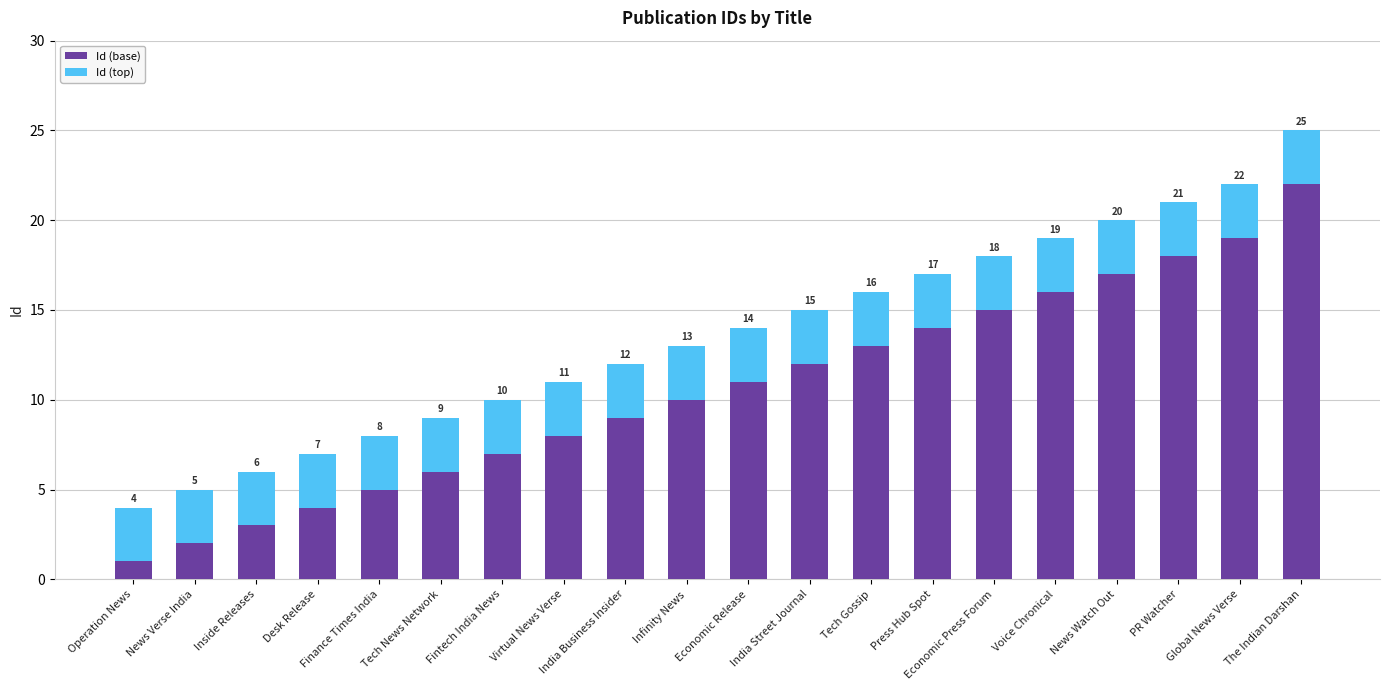

What is the total value across all series at Fintech India News?

10